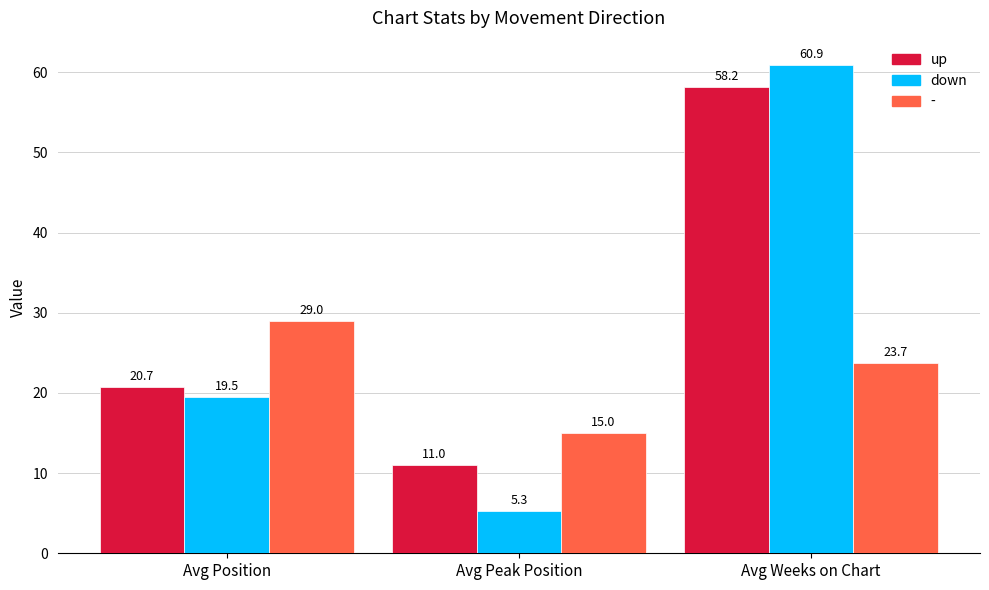

How many values in the up series exceed 20?

2